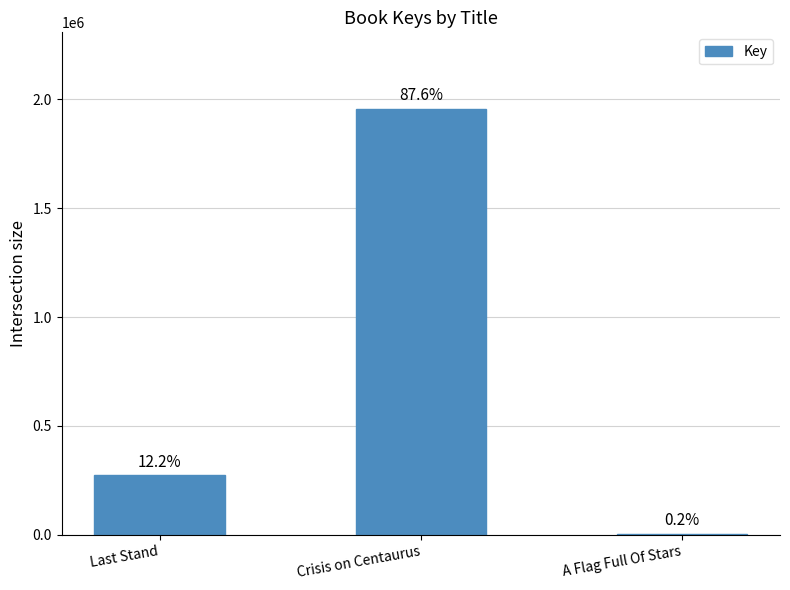

Are the bars horizontal?

No